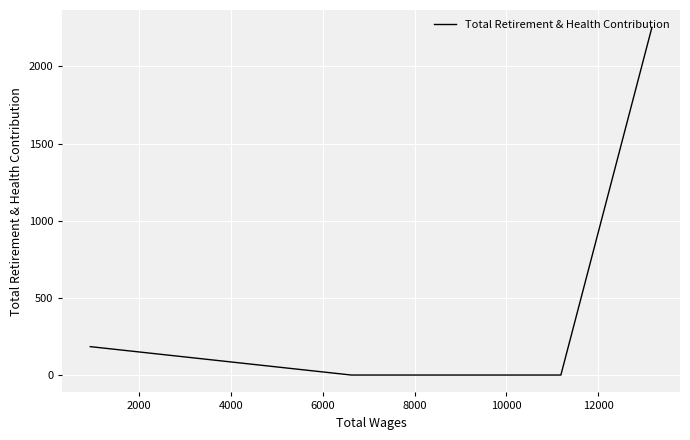

How many data points does each series have?

7